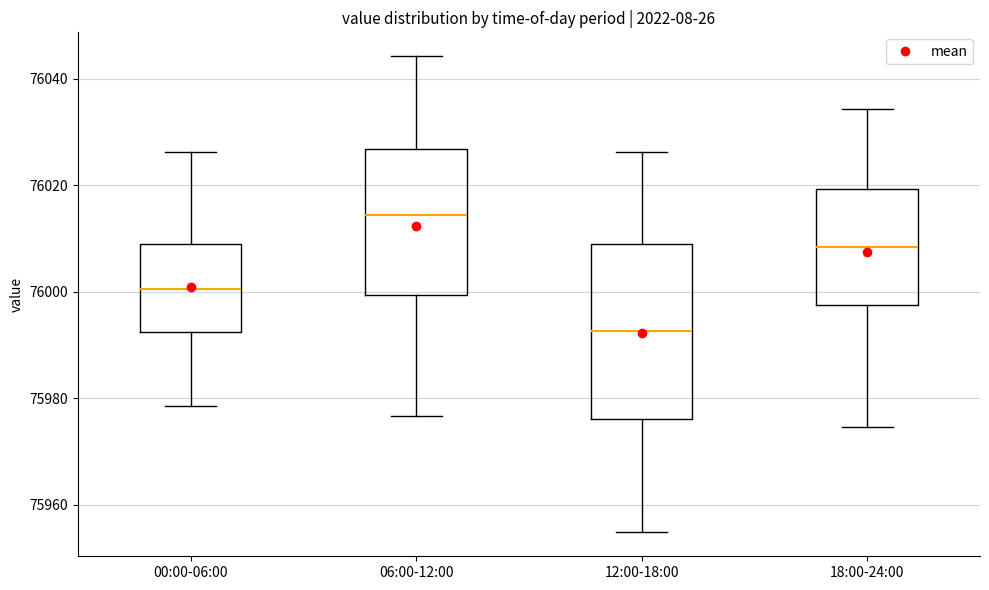

Reading left to right, read every box against the y-axis: the position of its median line, the range the box covers, and the ends of its whiskers. The values are not printed on the chart, so give them approximately, as read against the axis.

00:00-06:00: median 76000, box 75992 to 76008, whiskers 75978 to 76026
06:00-12:00: median 76014, box 76000 to 76026, whiskers 75976 to 76044
12:00-18:00: median 75992, box 75976 to 76008, whiskers 75954 to 76026
18:00-24:00: median 76008, box 75998 to 76020, whiskers 75974 to 76034